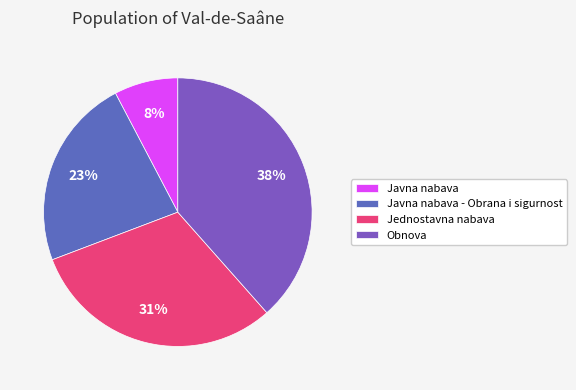

To the nearest percent, what percentage of the pie is Obnova?

38%